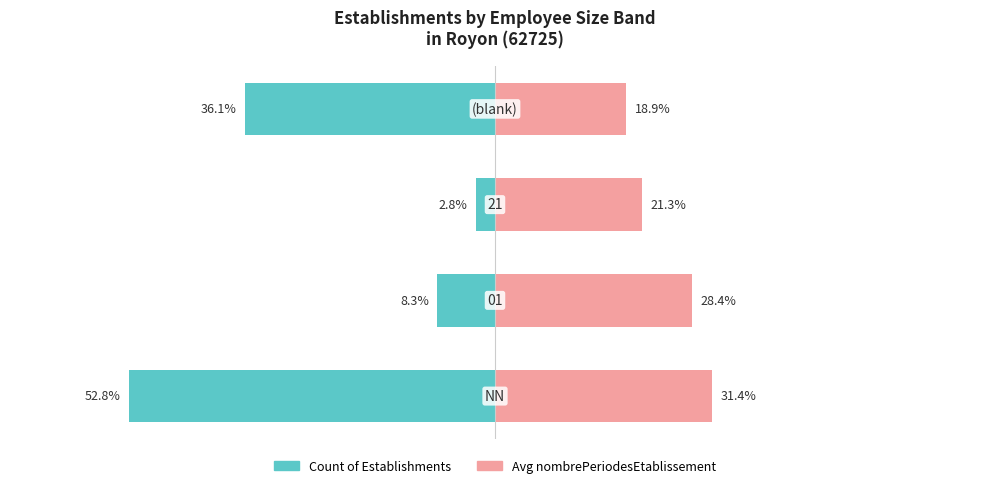

What is the value of the Count of Establishments bar at the 4th from the left?

-36.1